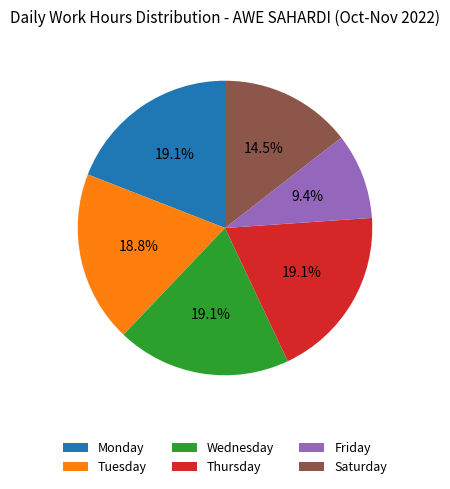

What percentage is NOT represented by Tuesday?

81.2%